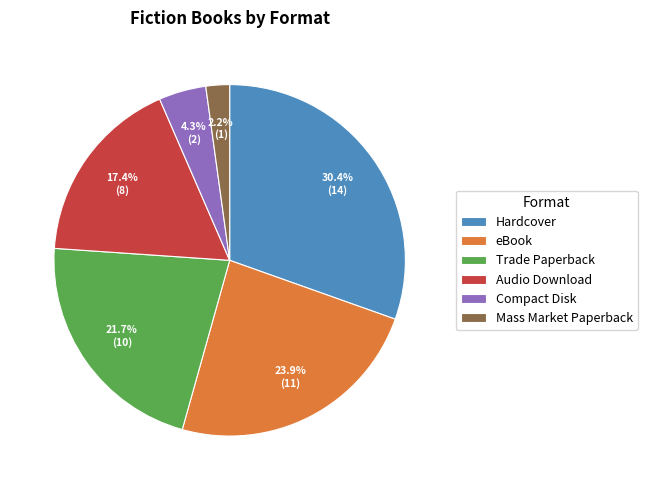

To the nearest percent, what is the average slice percentage?

17%